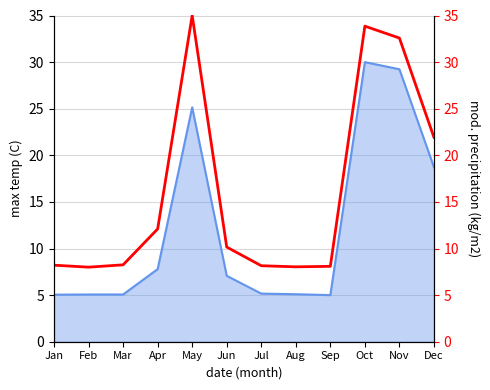

What is the difference between the maximum and minimum values?

27.0